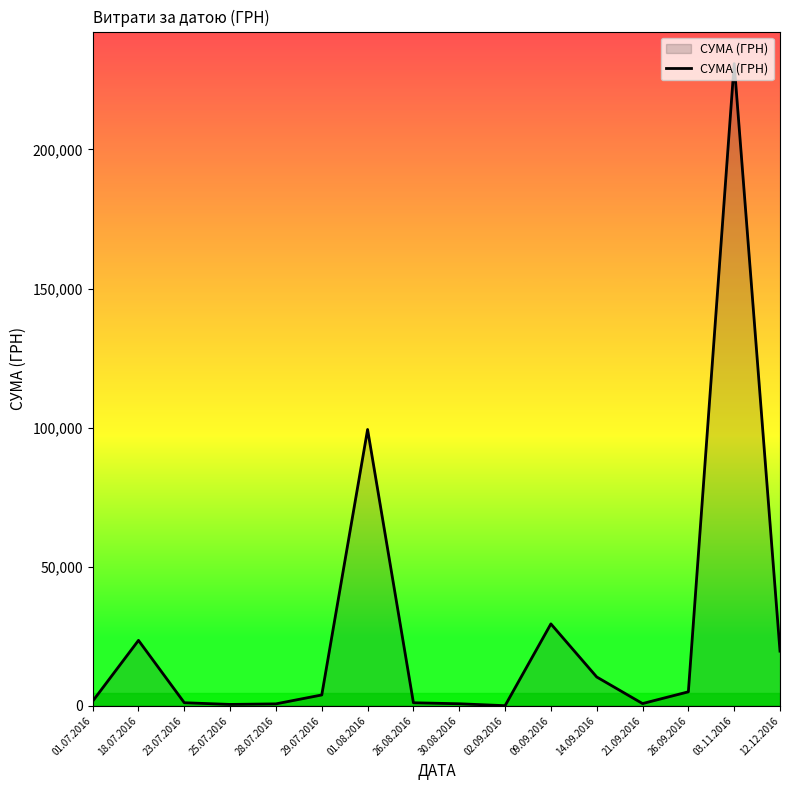

Count the number of categories in the chart.

16